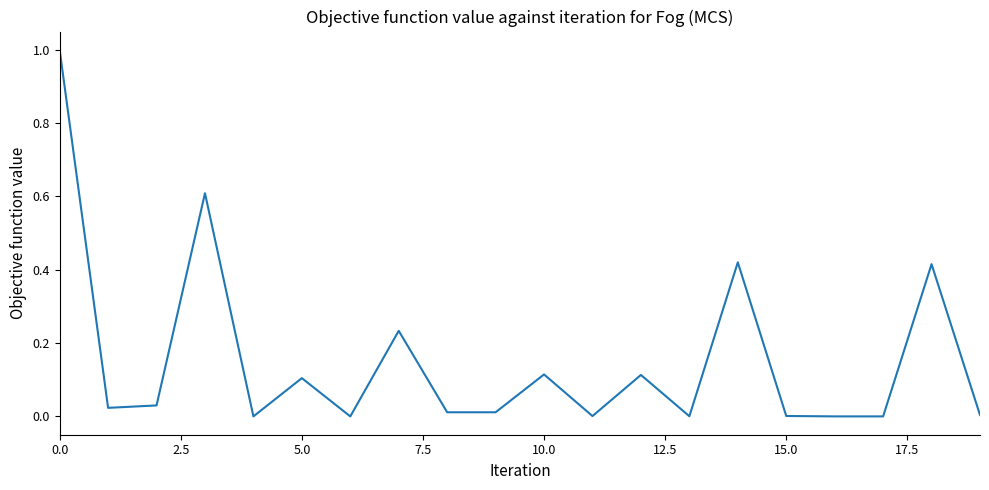

What is the maximum value shown in the chart?

1.0